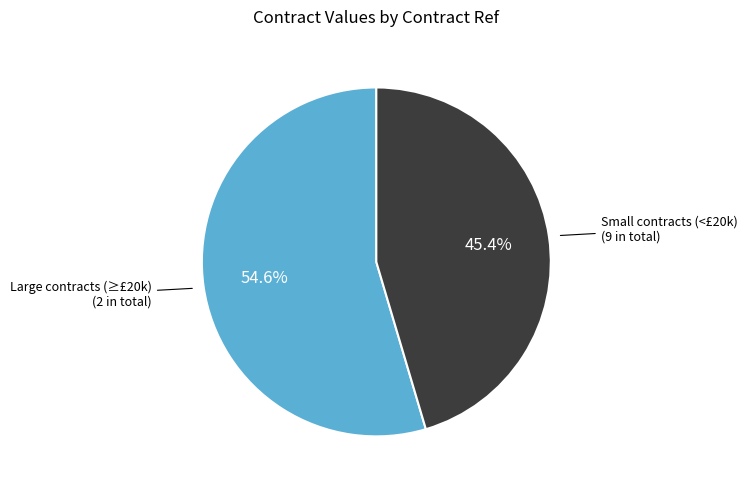

What is the ratio of the value at Small contracts (<£20k) to the value at Large contracts (≥£20k)?

0.8